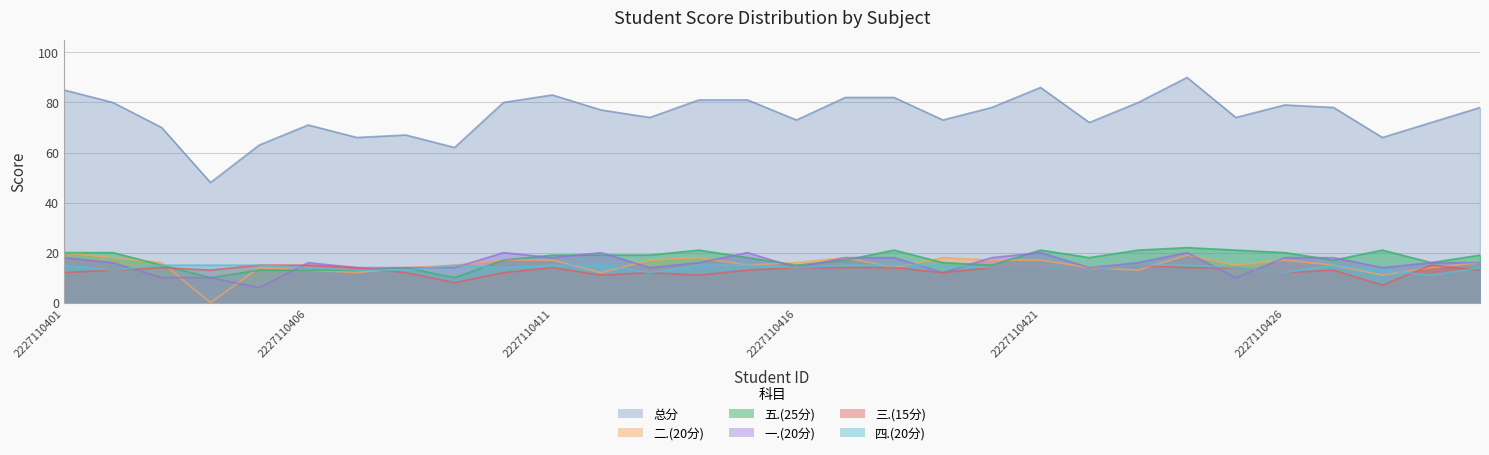

True or false: 五.(25分) has a value of 32 at 2227110421.

False